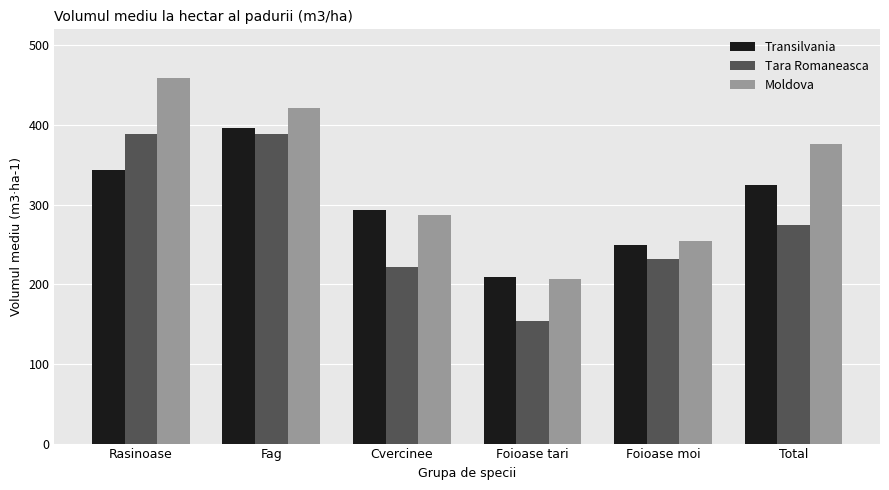

Is it true that Transilvania equals 690.7 at Fag?

False